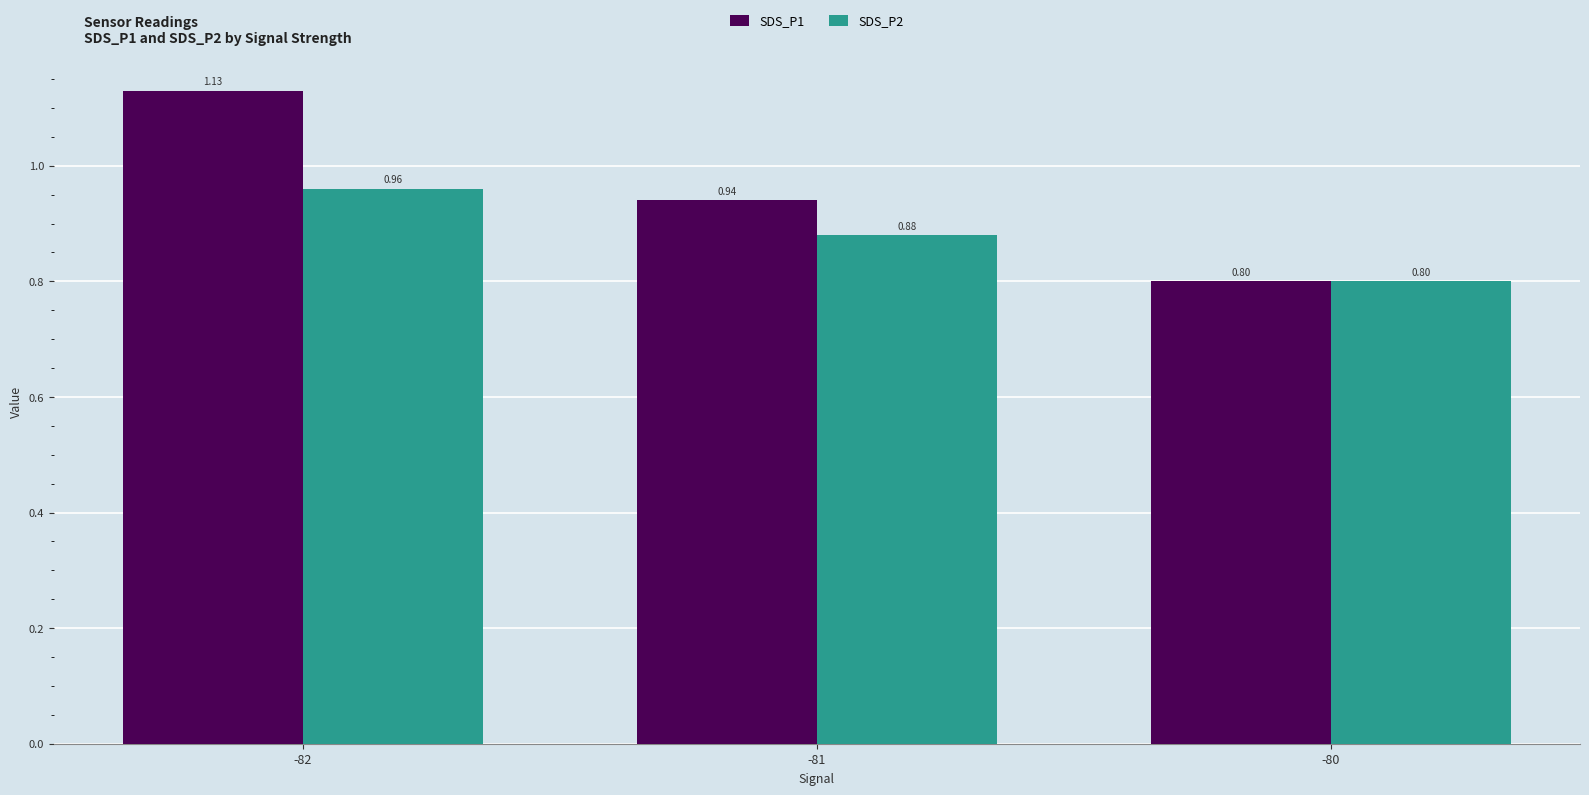

Is the value of SDS_P1 at -82 greater than the value of SDS_P2 at -80?

Yes